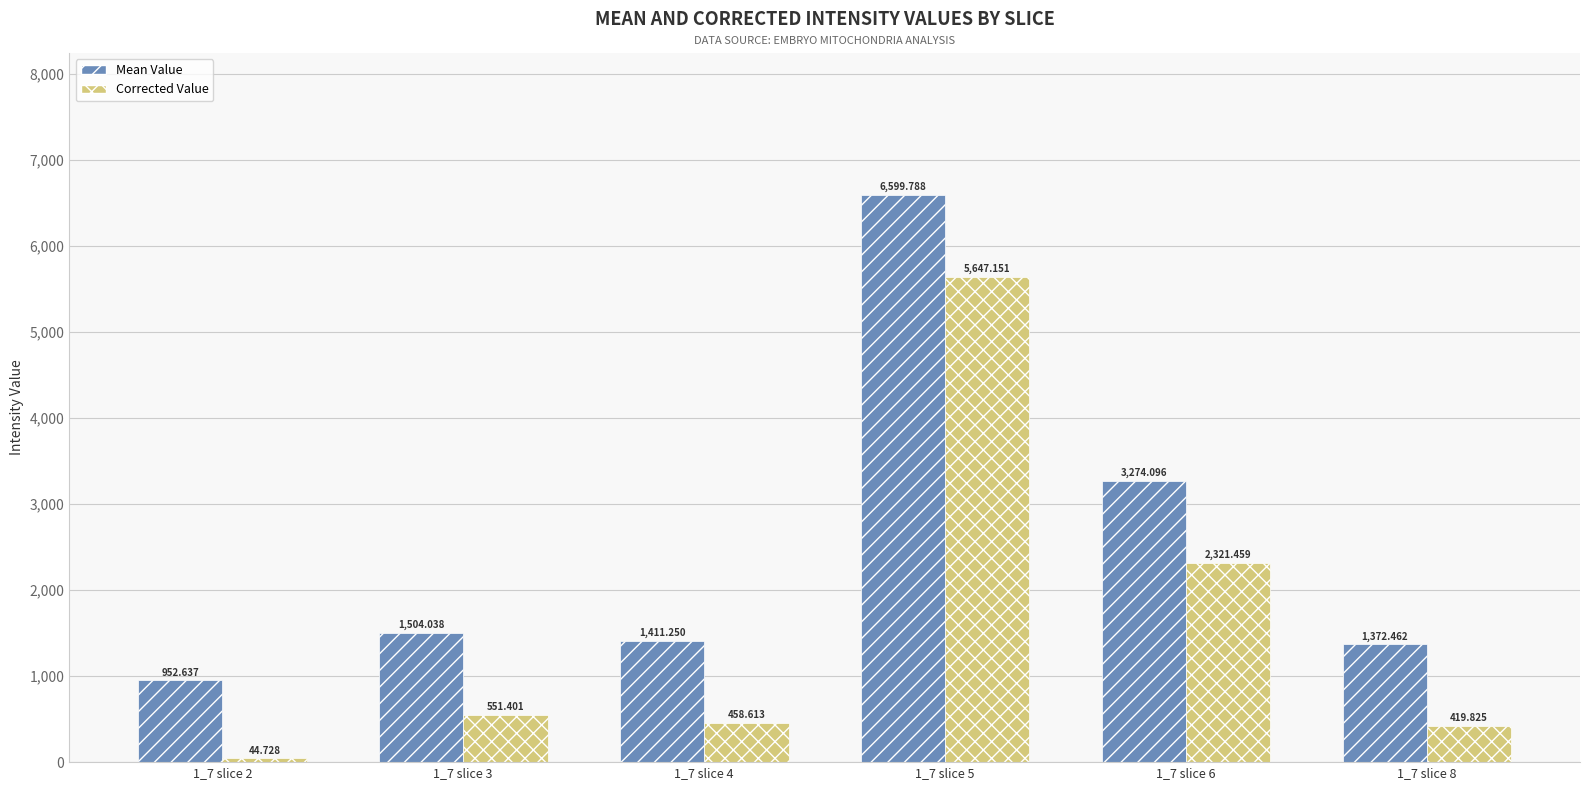

At how many categories does at least one series exceed 1583?

2